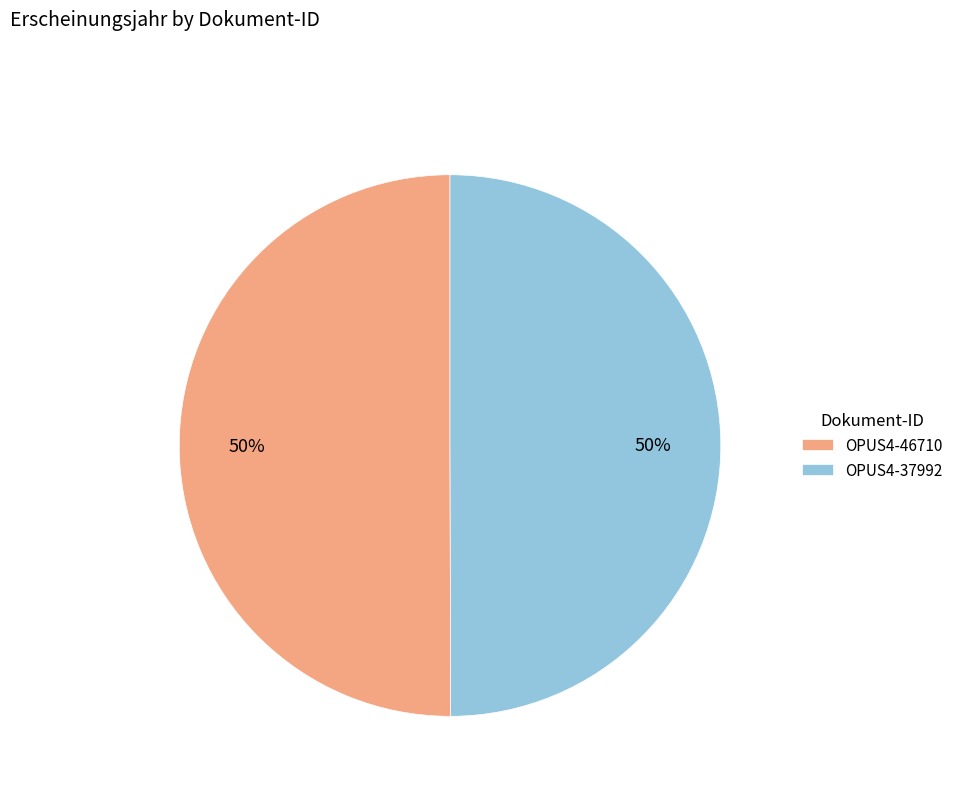

True or false: OPUS4-37992 accounts for 50% of the total.

True